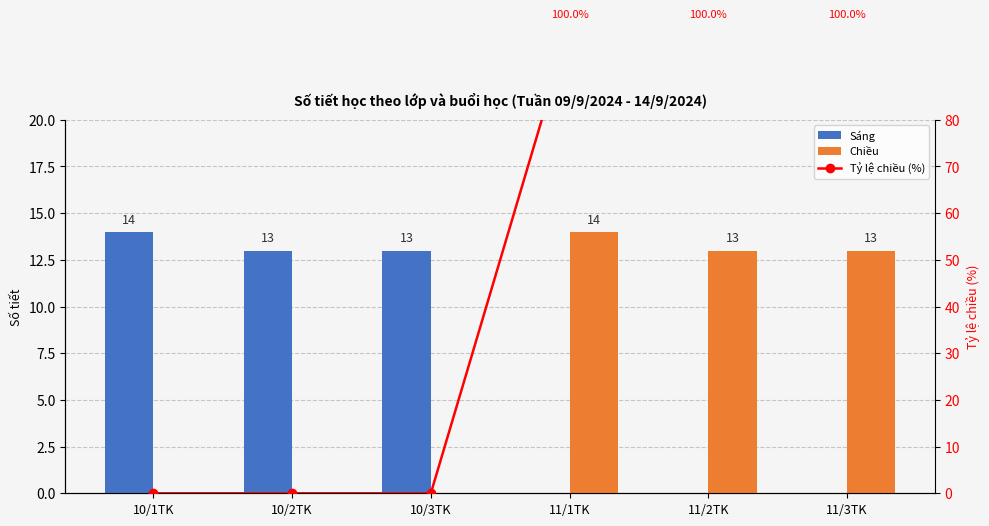

At which label is Sáng closest to 7?

10/2TK